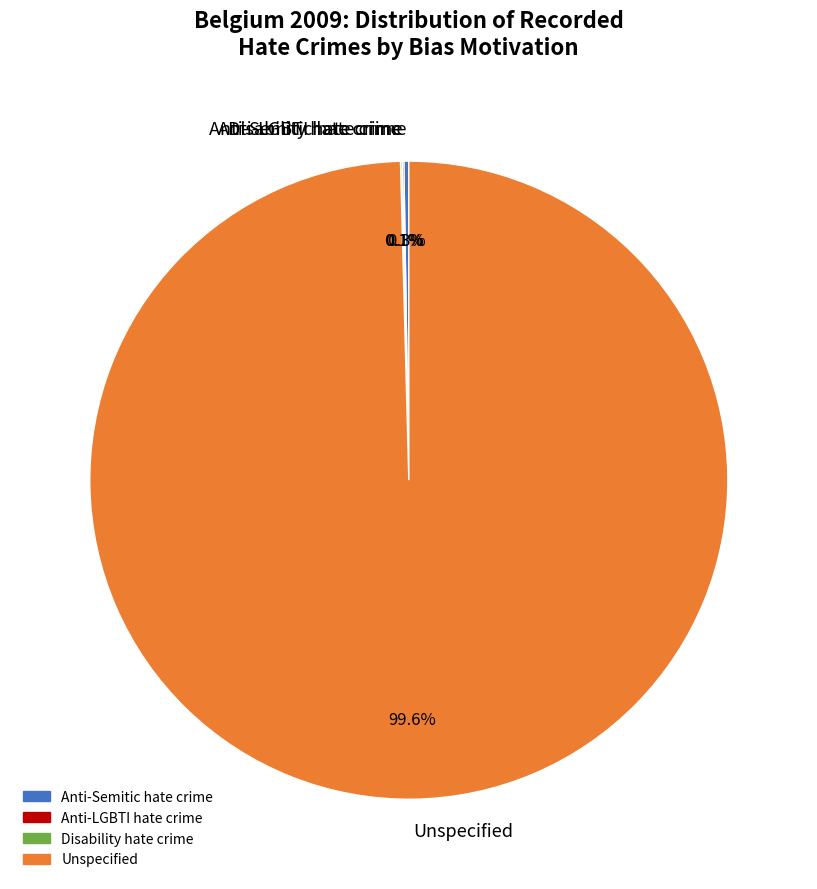

Does any single category account for the majority?

Yes